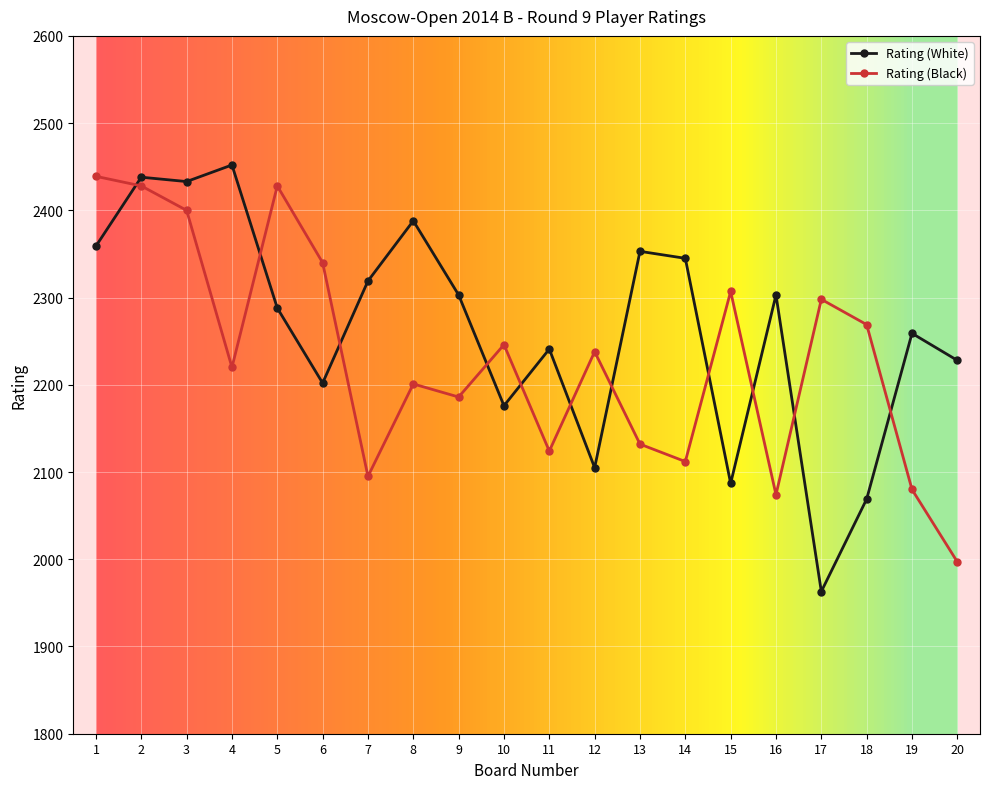

What is the value of the Rating (White) point at the 3rd from the left?

2433